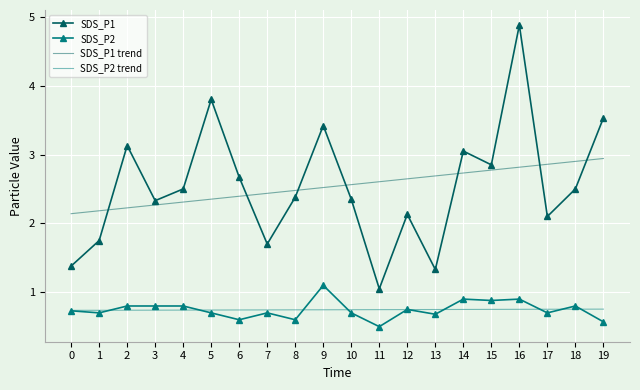

True or false: SDS_P1 and SDS_P2 intersect in this chart.

False